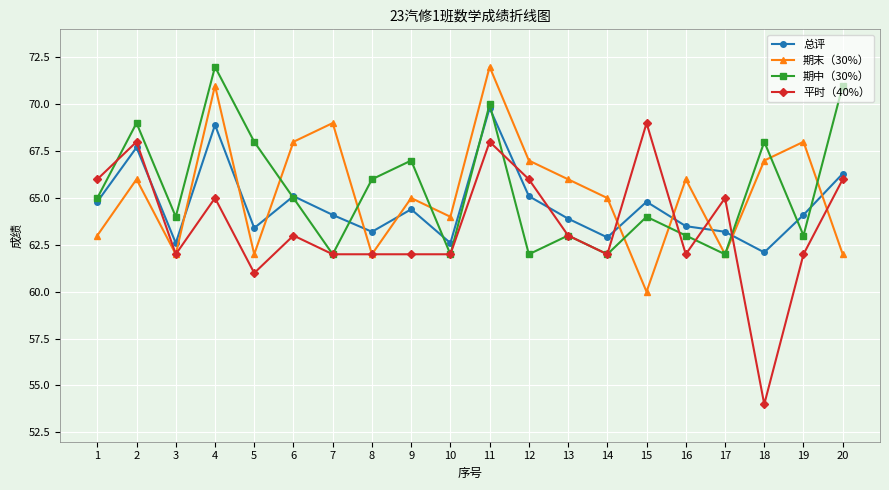

What is the total value across all series at 12?

260.1